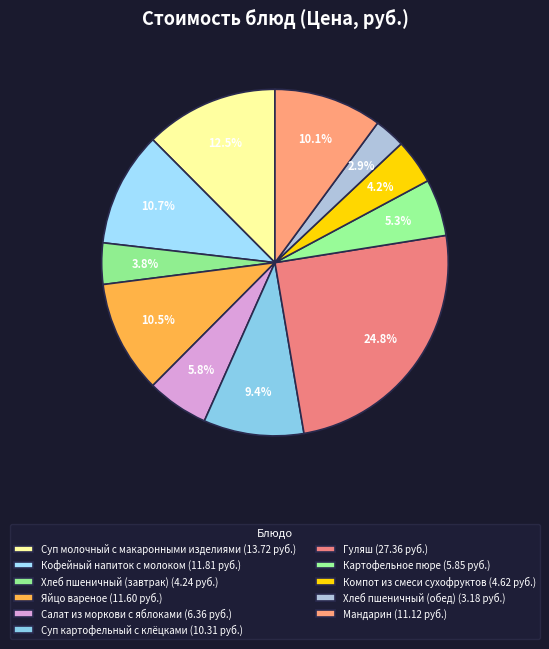

Which slice is the largest?

Гуляш